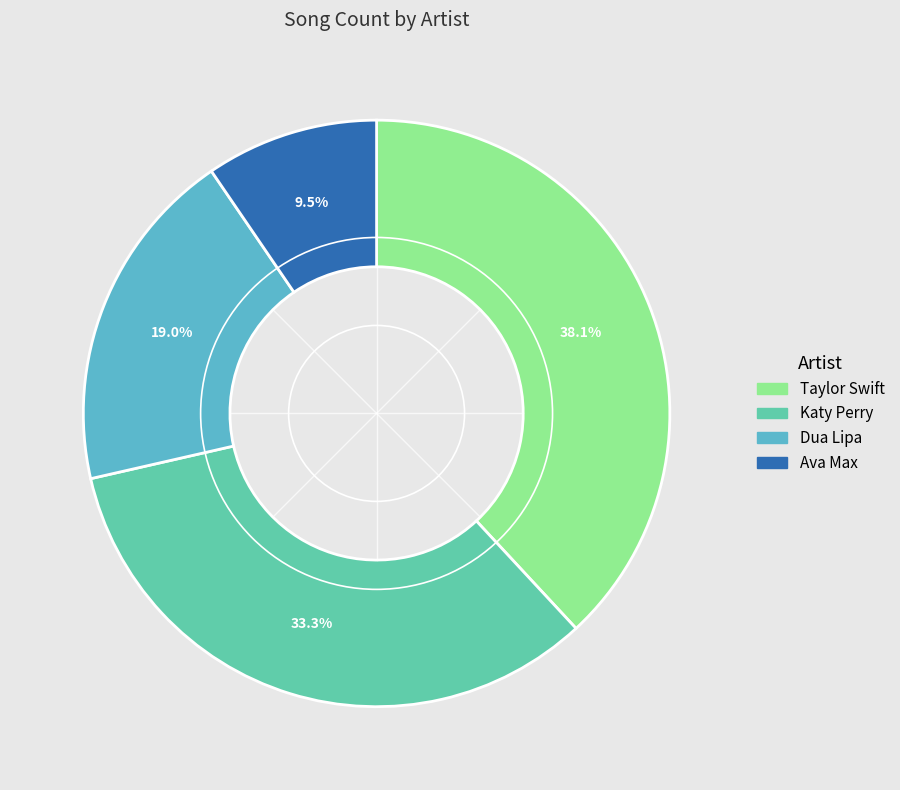

Is there a majority slice in this chart?

No